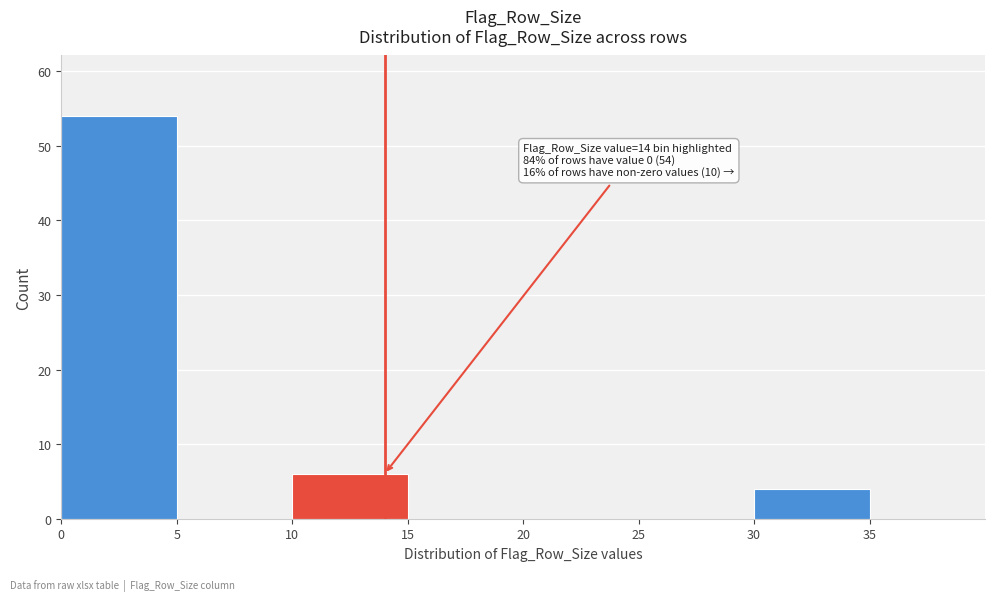

Which range on the x-axis has the tallest bar?

0 to 5